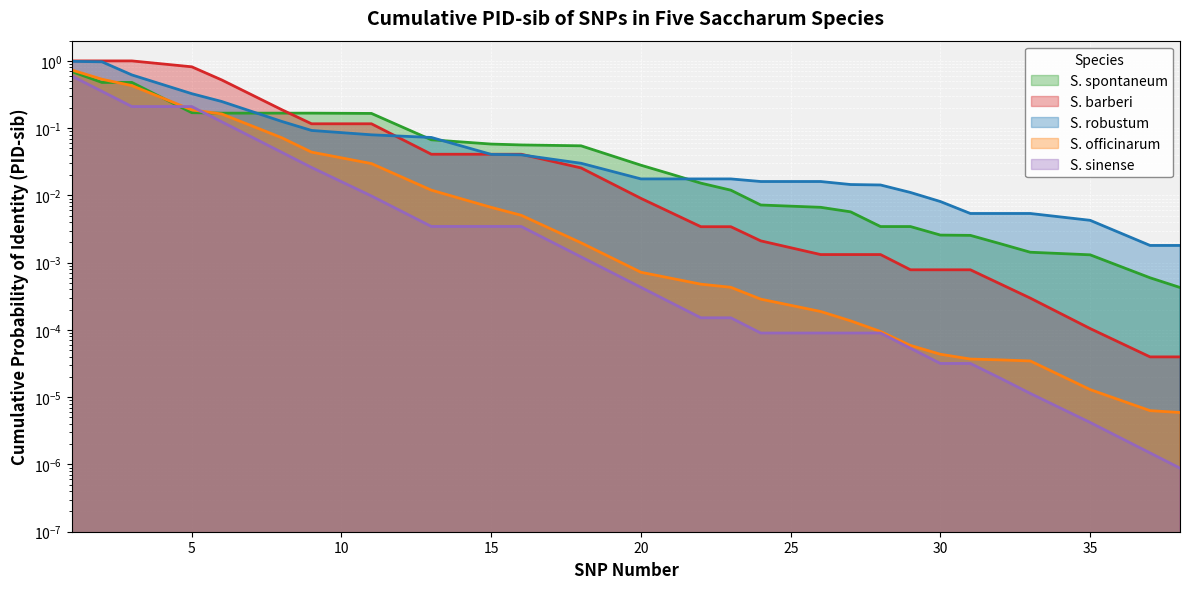

Where is S. officinarum nearest to the value 0?

38